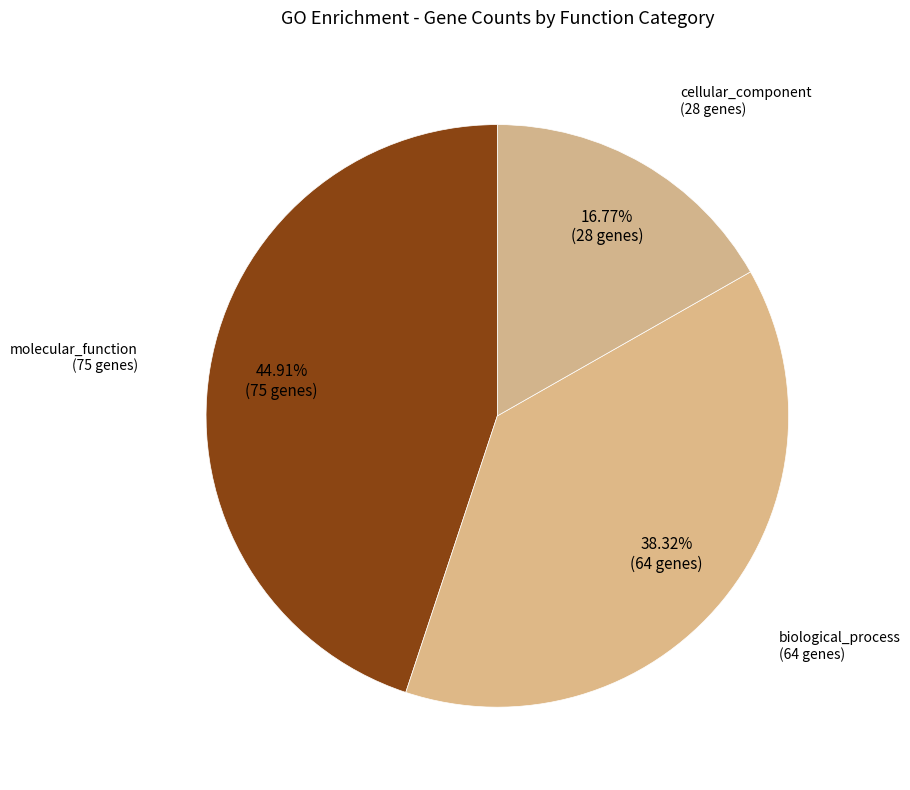

Which has a higher value, molecular_function or biological_process?

molecular_function